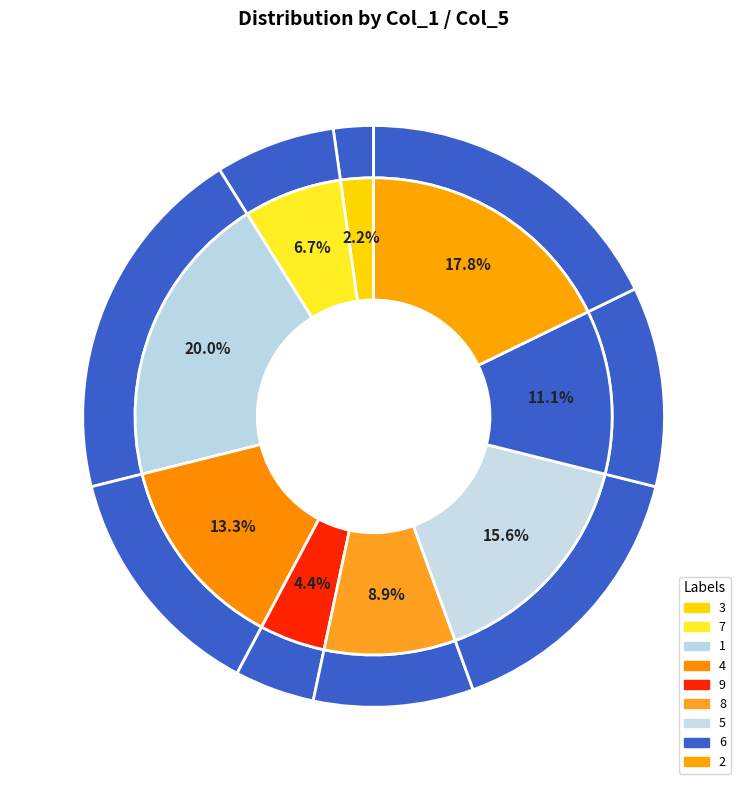

Count the number of slices in the pie.

9